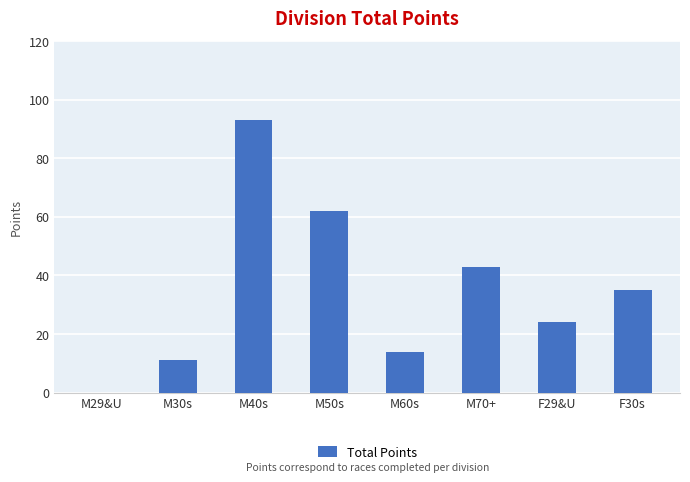

Reading left to right, what are all the values shown in this chart?

M29&U=0	M30s=11	M40s=93	M50s=62	M60s=14	M70+=43	F29&U=24	F30s=35